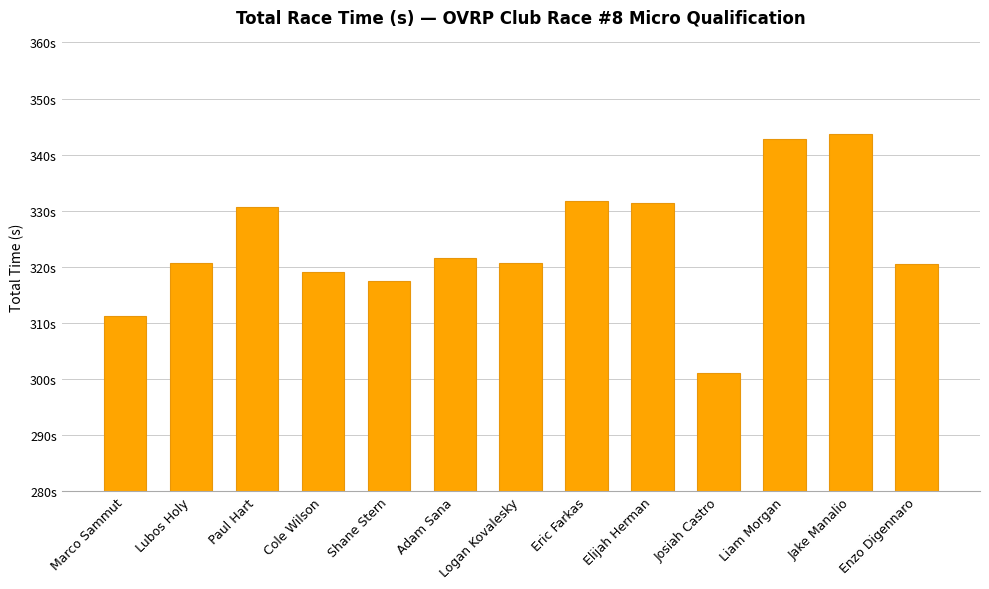

Reading right to left, list all the values displayed in this chart.

Enzo Digennaro=320.5	Jake Manalio=343.6	Liam Morgan=342.7	Josiah Castro=301.1	Elijah Herman=331.3	Eric Farkas=331.7	Logan Kovalesky=320.7	Adam Sana=321.6	Shane Stern=317.4	Cole Wilson=319.2	Paul Hart=330.6	Lubos Holy=320.6	Marco Sammut=311.2